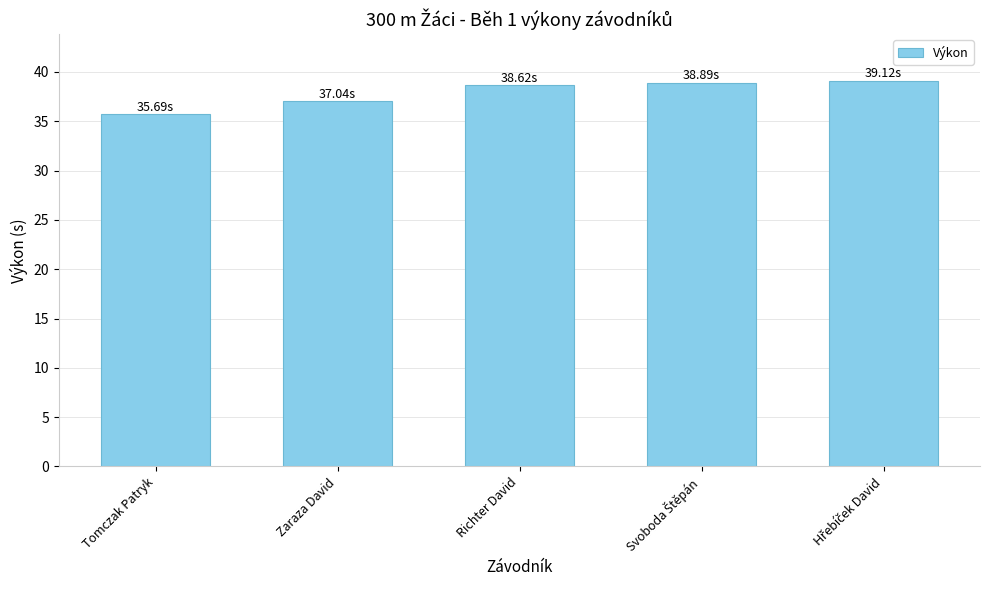

What is the label of the 3rd bar from the left?

Richter David